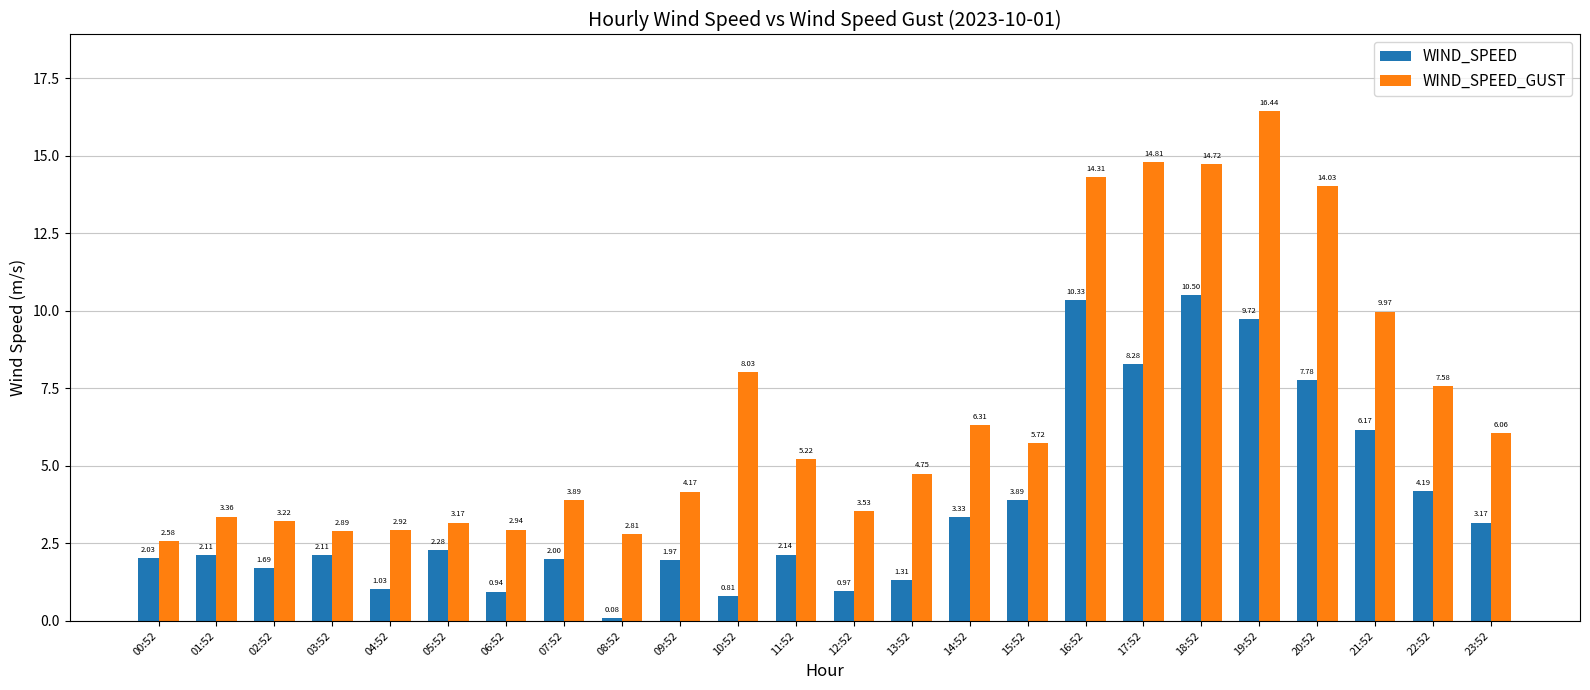

What are all the series names shown in the legend?

WIND_SPEED, WIND_SPEED_GUST